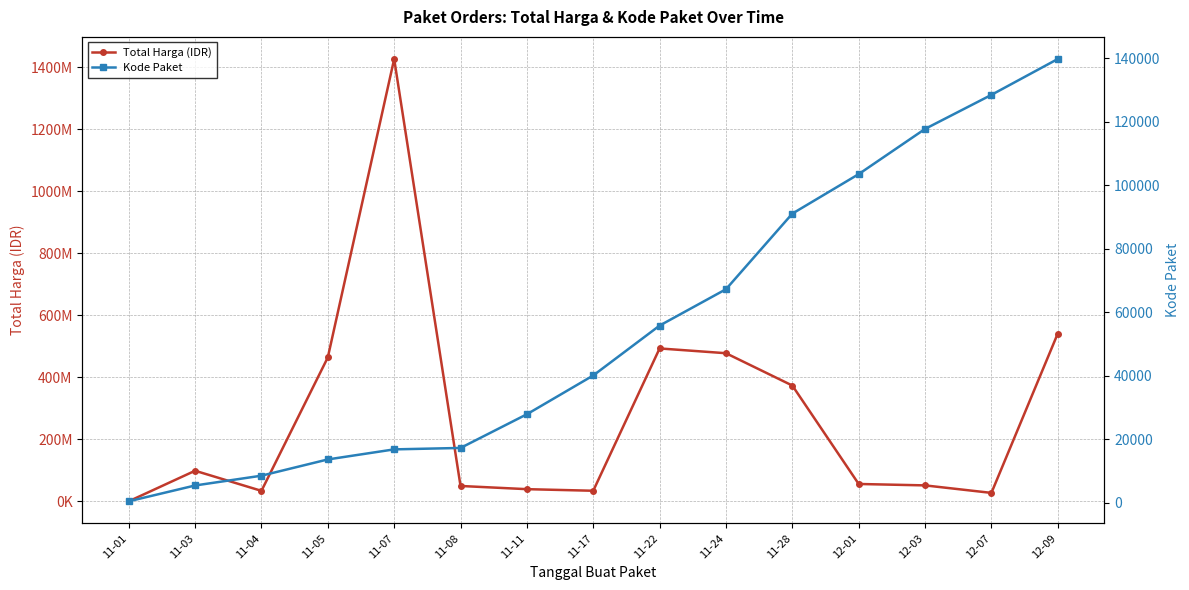

What is the total value across all series at 12-09?

541210817